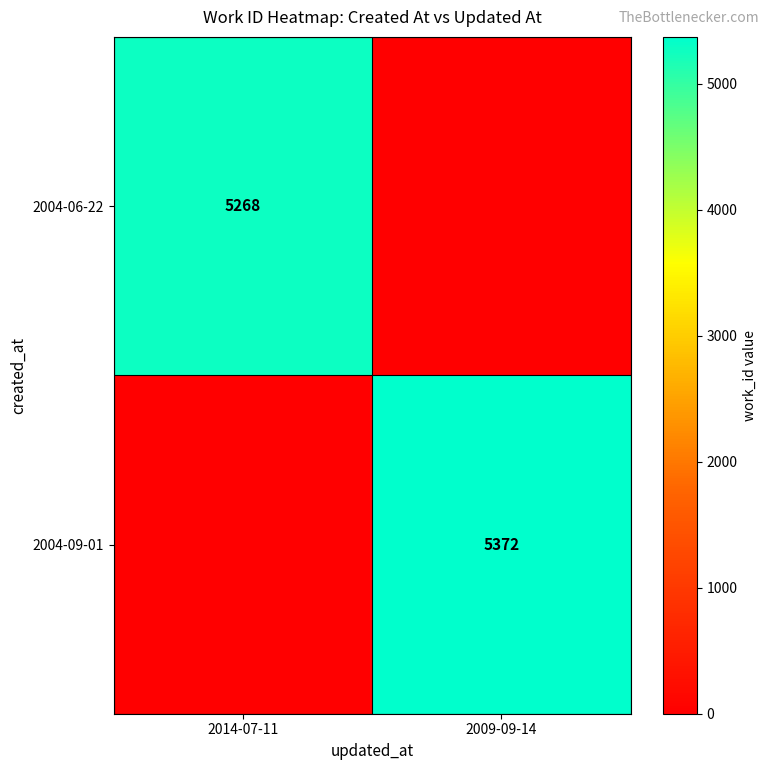

The 2004-09-01 series shows 5372 at 2009-09-14. True or false?

True